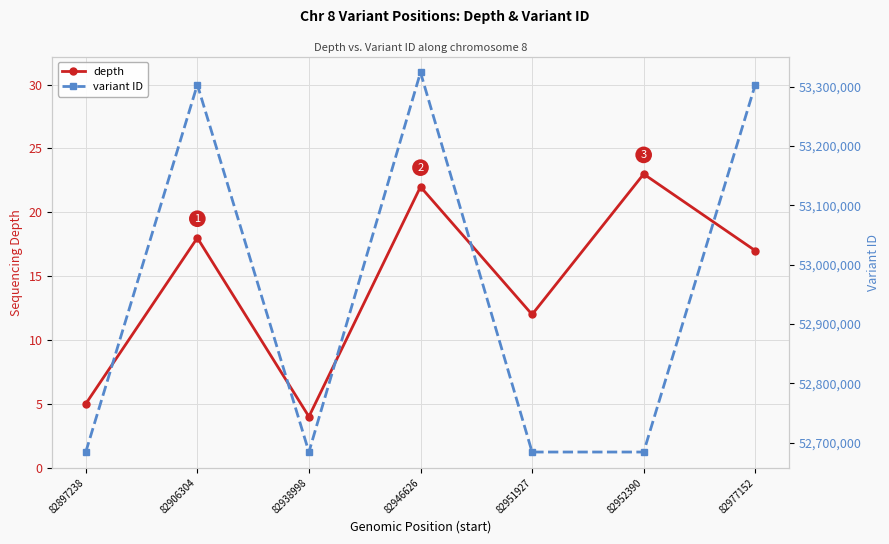

Reading left to right, what are all the values shown in this chart?

depth: 82897238=5	82906304=18	82938998=4	82946626=22	82951927=12	82952390=23	82977152=17
variant ID: 82897238=52684430	82906304=53303213	82938998=52684487	82946626=53323914	82951927=52684512	82952390=52684514	82977152=53303214